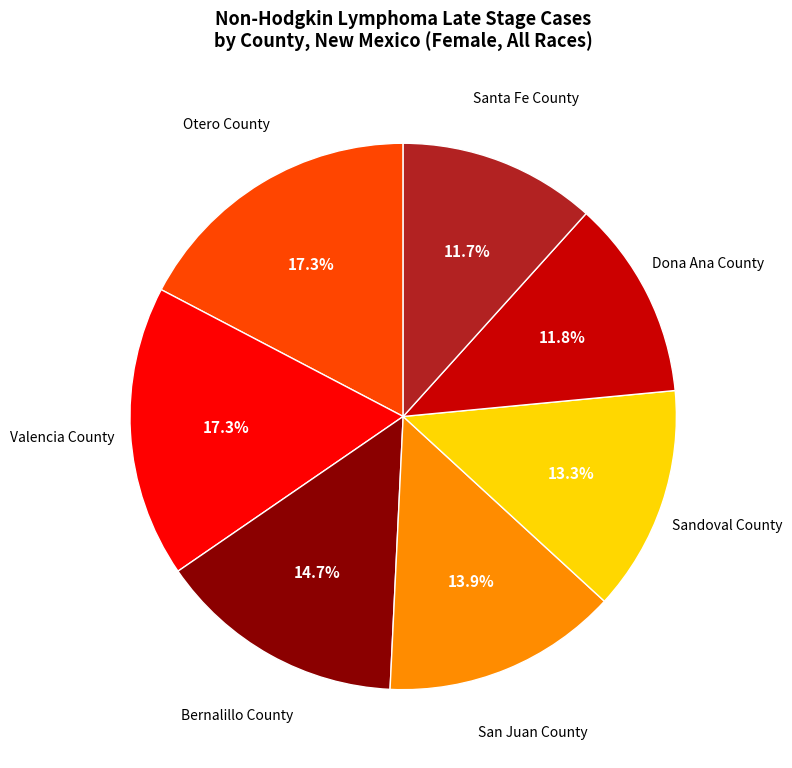

Is there a majority slice in this chart?

No